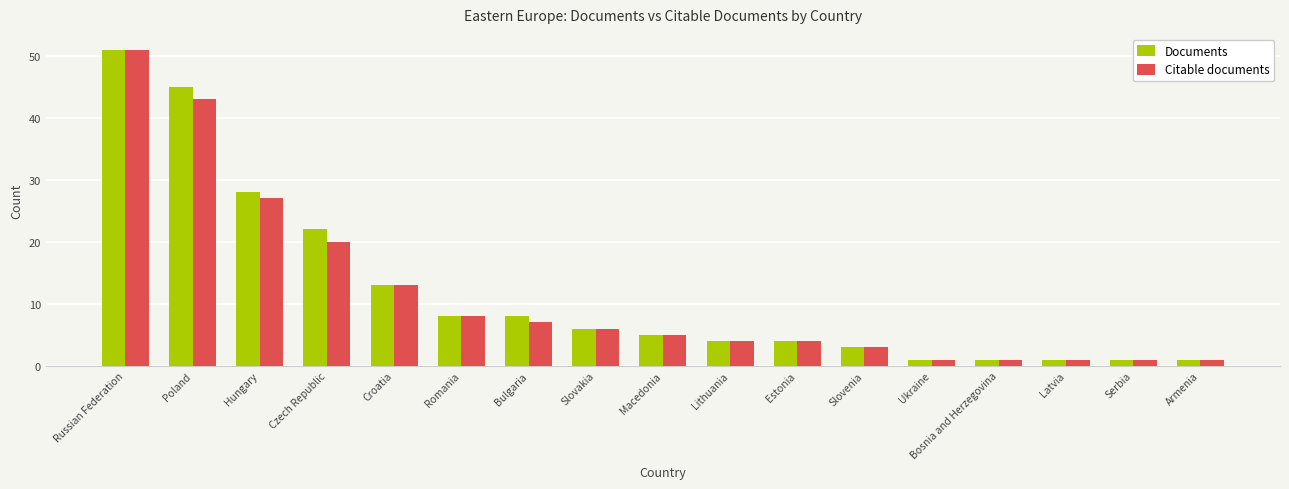

At which category is the sum across all series the highest?

Russian Federation